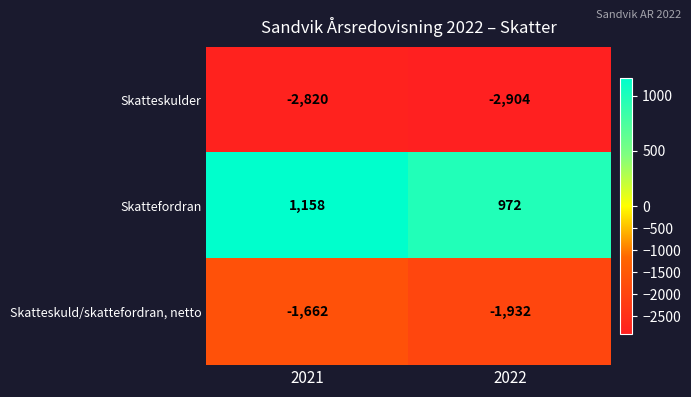

What is the spread (max minus min) of values at 2021?

3978